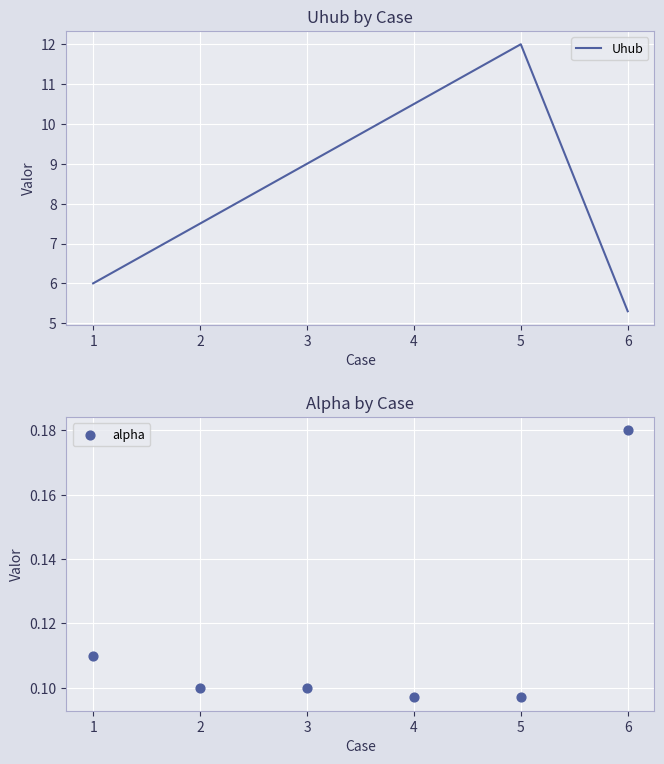

Which series contains the lowest Y value?

alpha